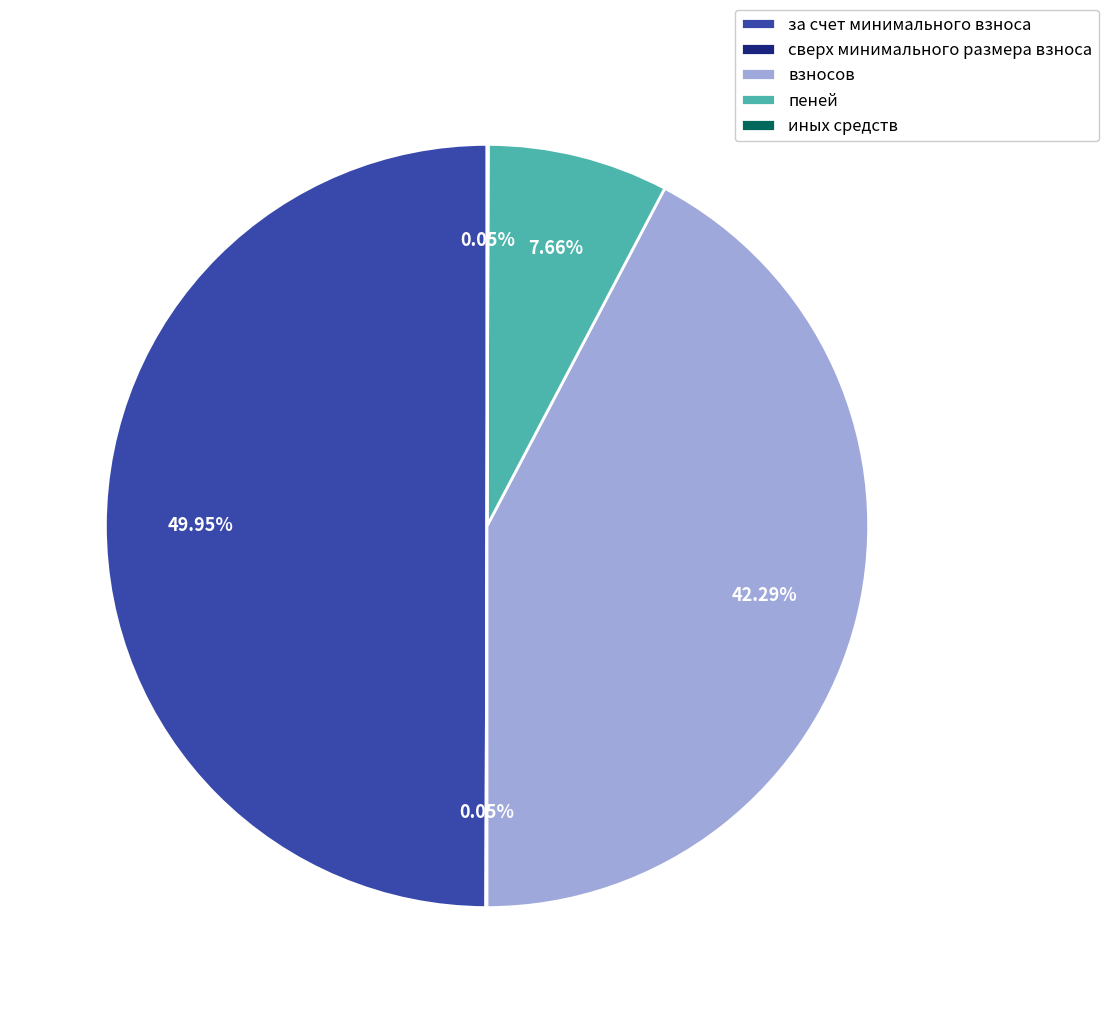

Is it true that пеней is 21% of the pie?

False